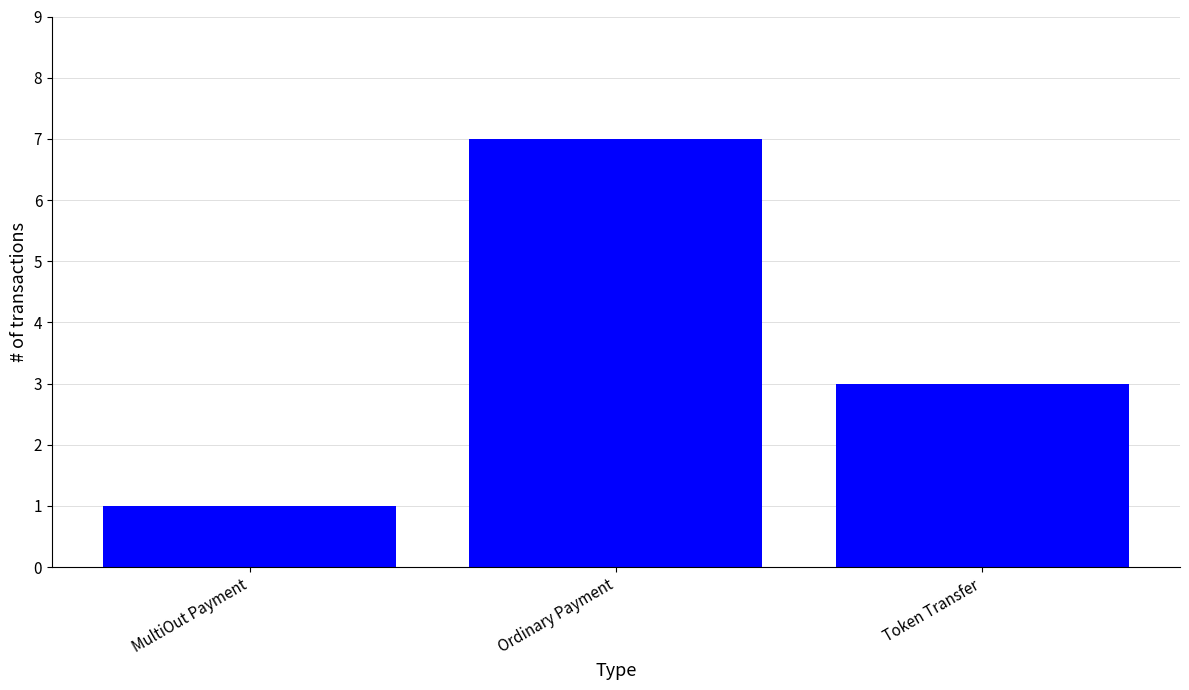

Count the values in the range 1 to 7.

3